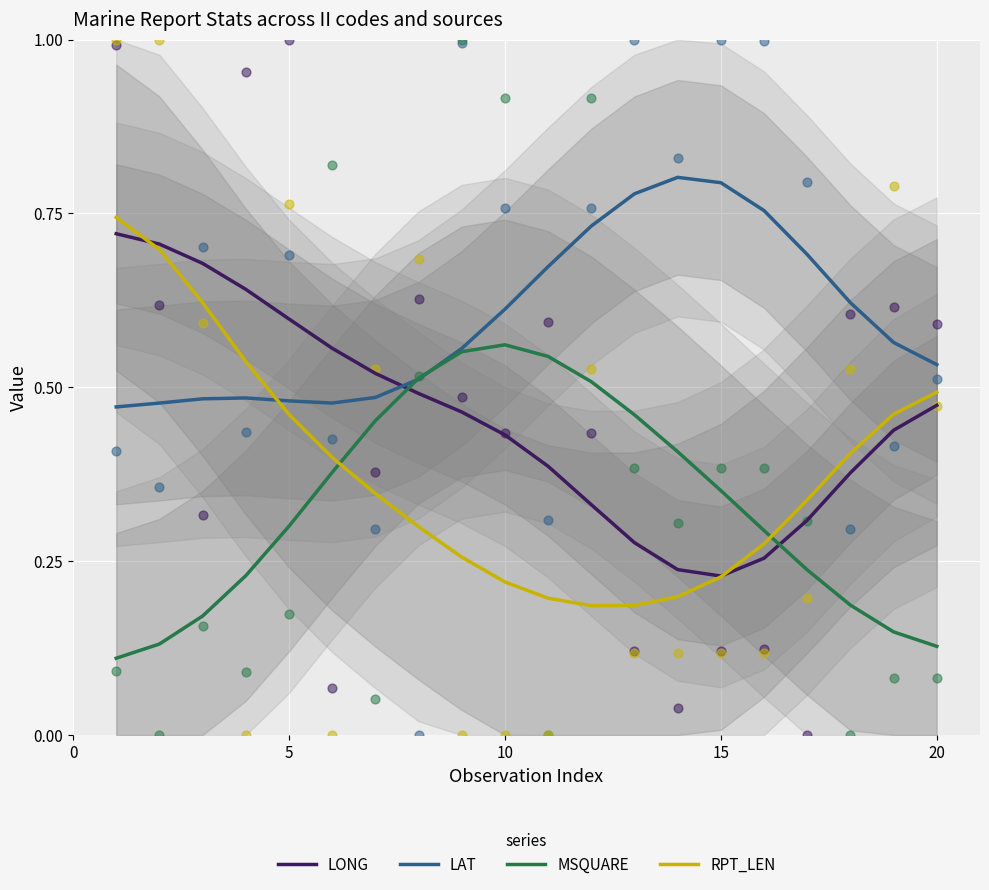

True or false: MSQUARE and RPT_LEN cross at least once.

True